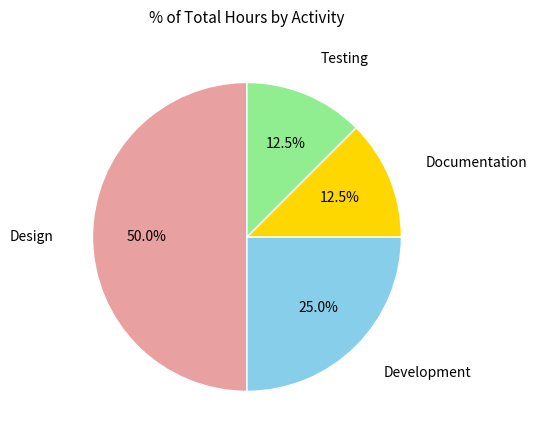

Count the number of slices in the pie.

4